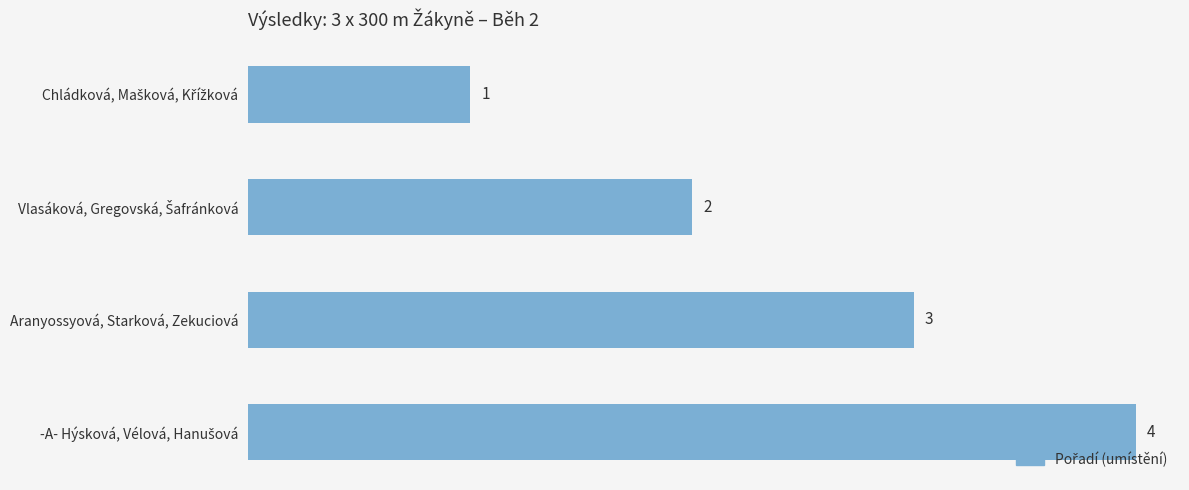

What is the sum of all values?

10